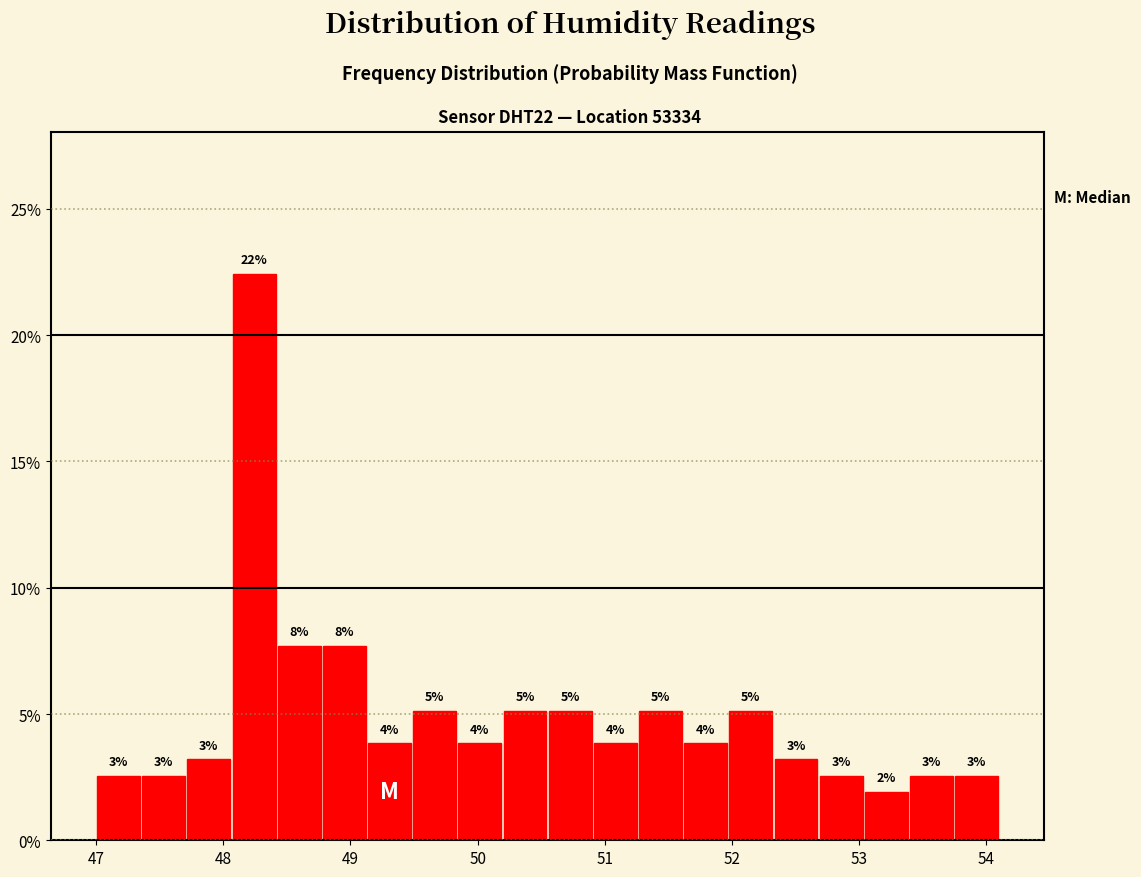

Read against the x-axis, roughly where is the centre of the tallest bar?

48.2